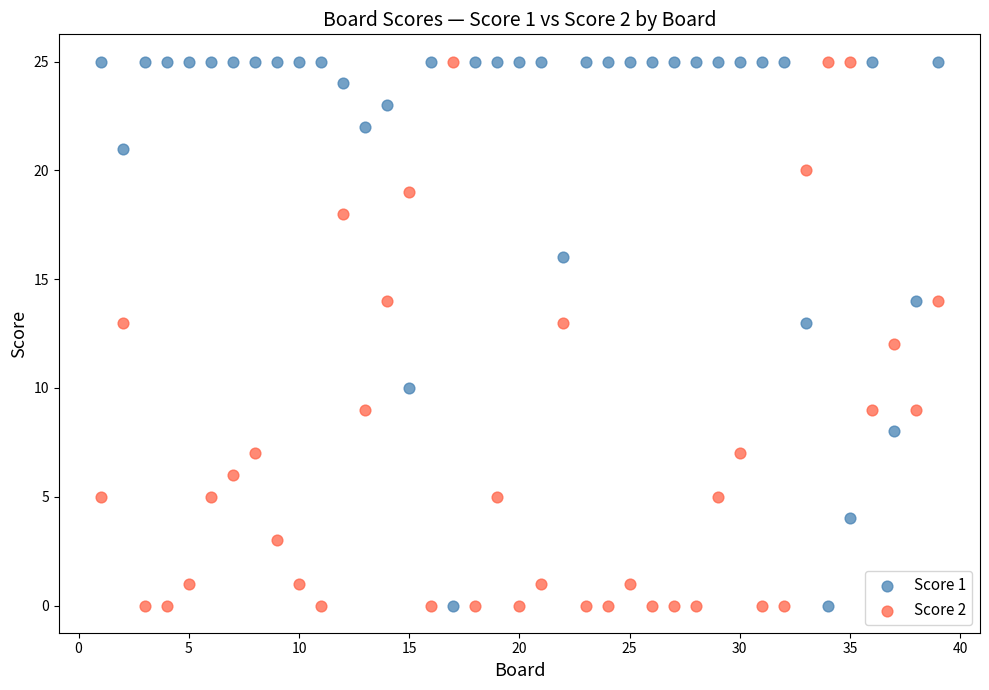

Across all data points, what is the range of X values (max minus min)?

38